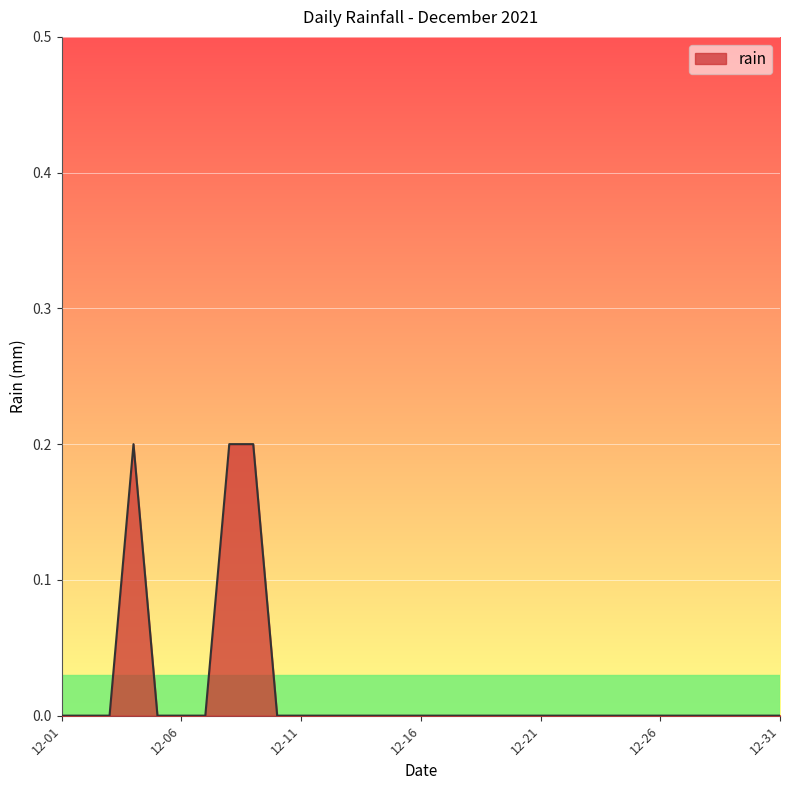

Does the chart display data point markers on the line(s)?

No